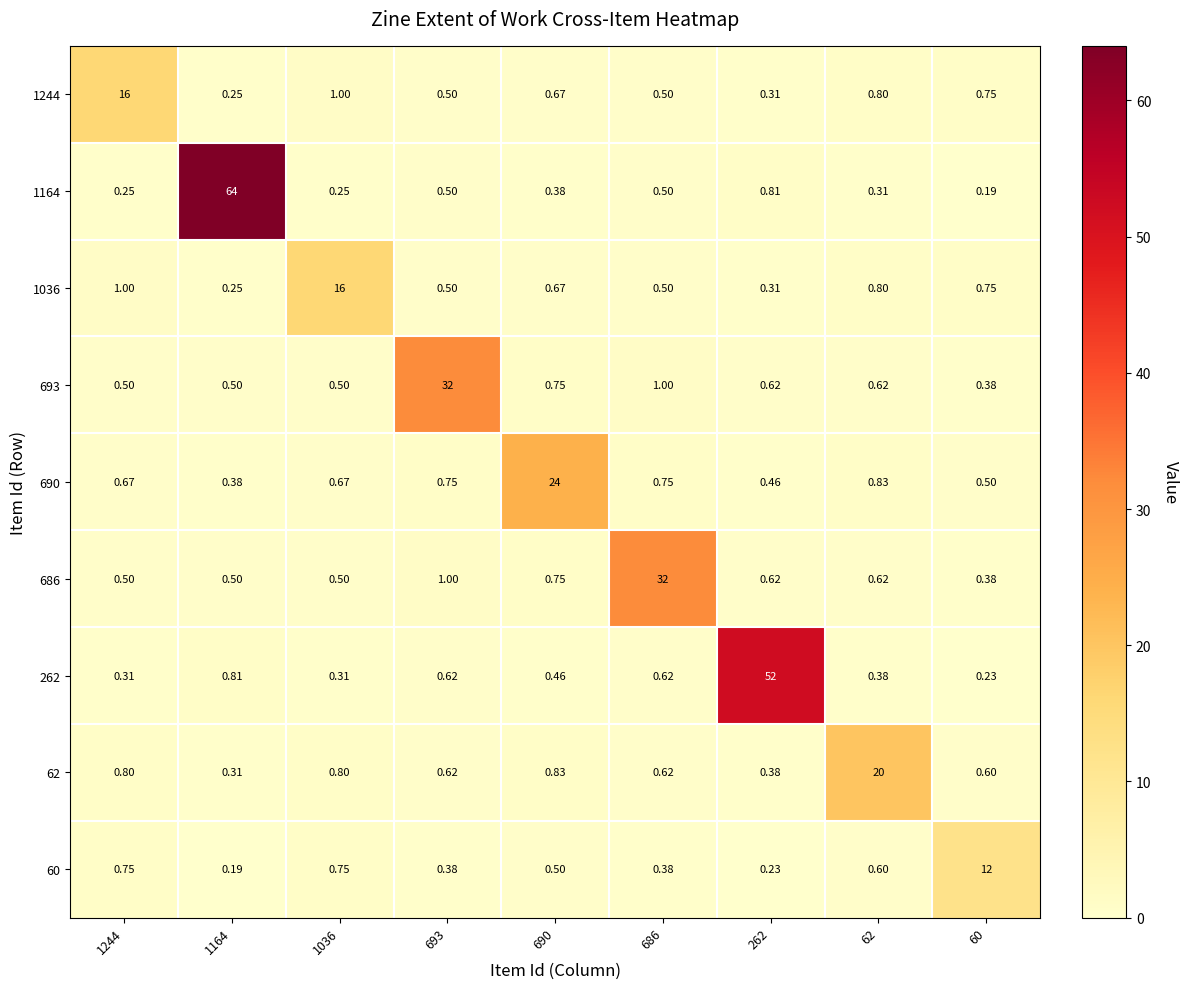

Is the value of 1036 at 262 greater than the value of 686 at 686?

No